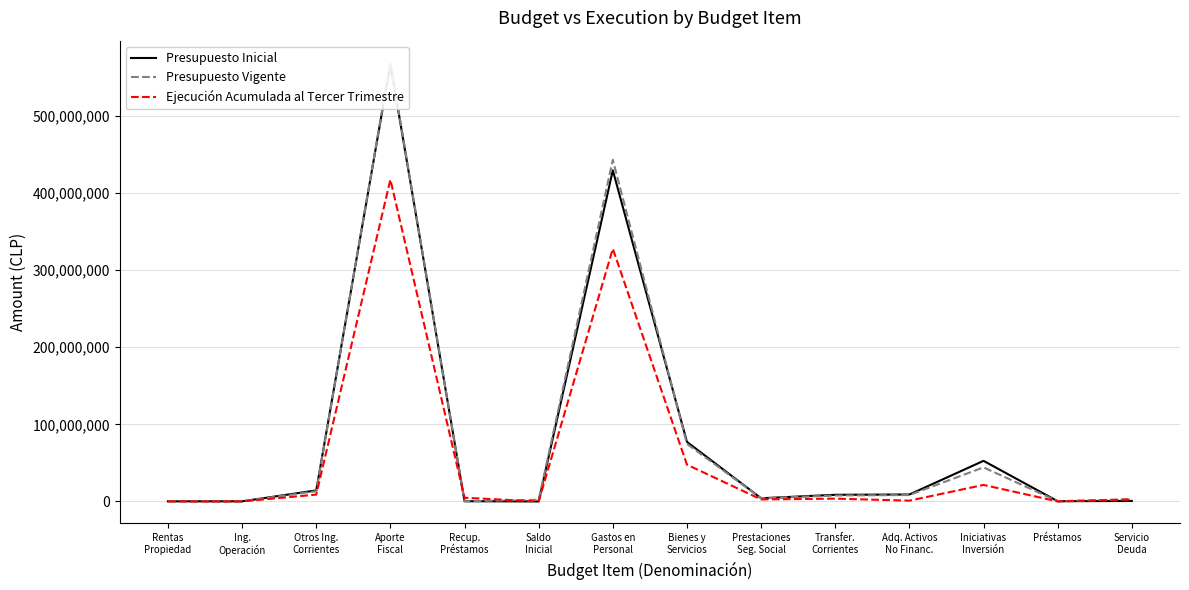

What are all the series names shown in the legend?

Presupuesto Inicial, Presupuesto Vigente, Ejecución Acumulada al Tercer Trimestre